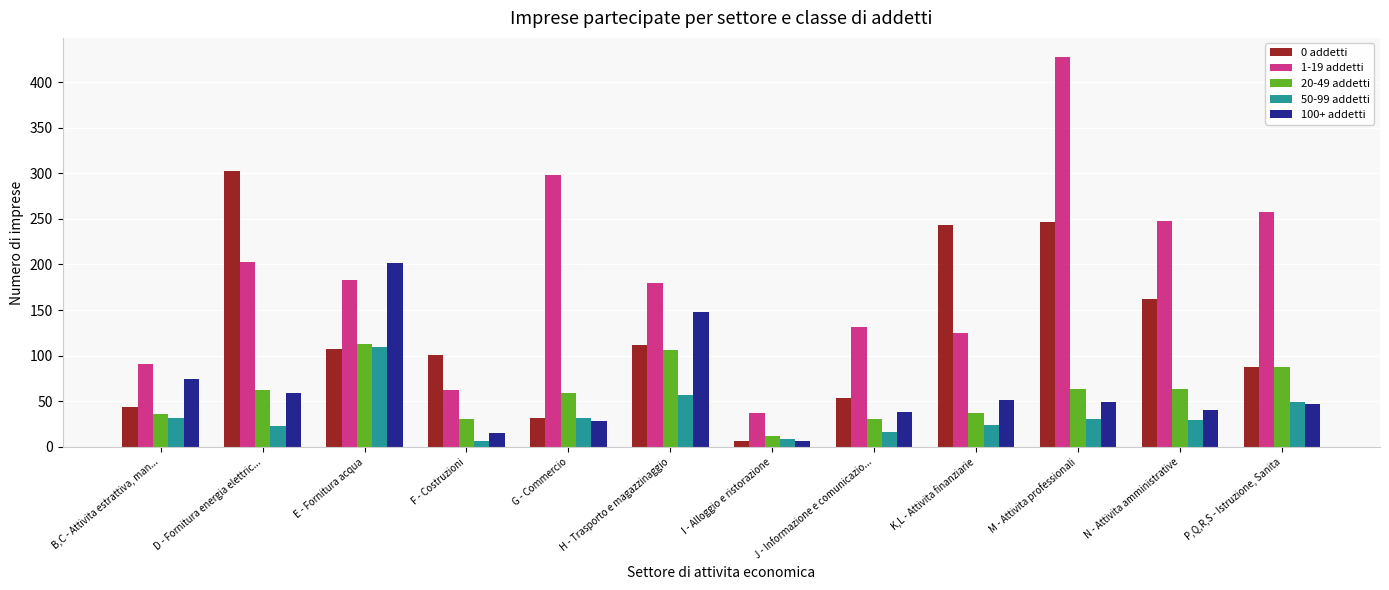

The 50-99 addetti series shows 31 at M - Attivita professionali. True or false?

True